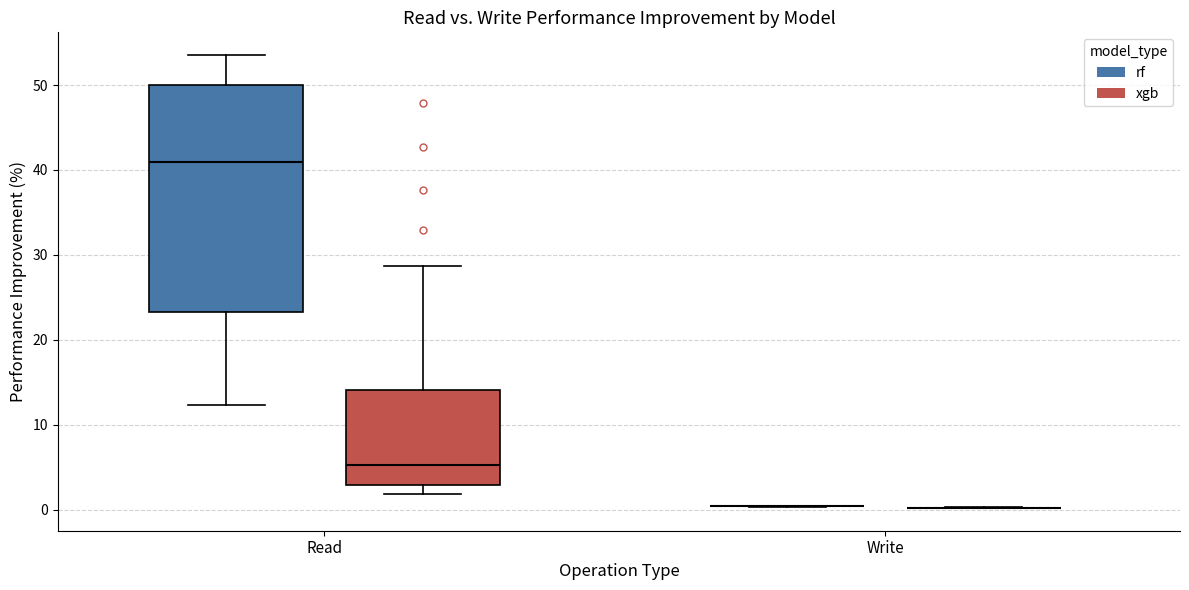

Comparing the boxes themselves (not the whiskers), which one is the tallest?

Read (rf)